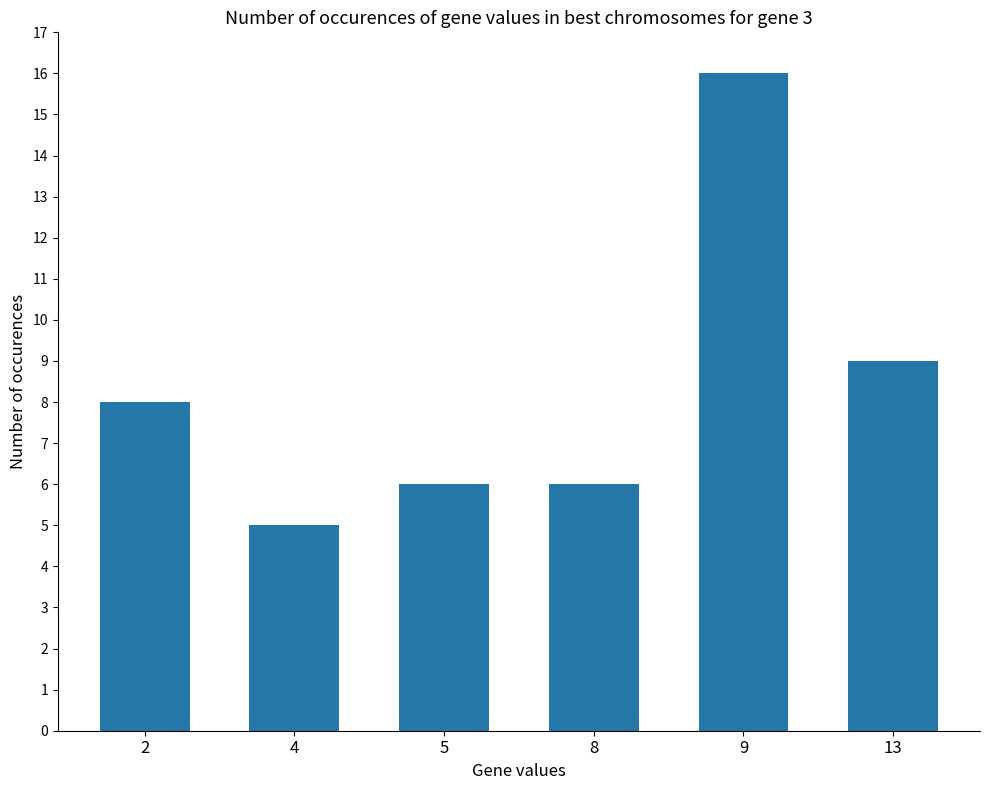

How many bars are there in total?

6